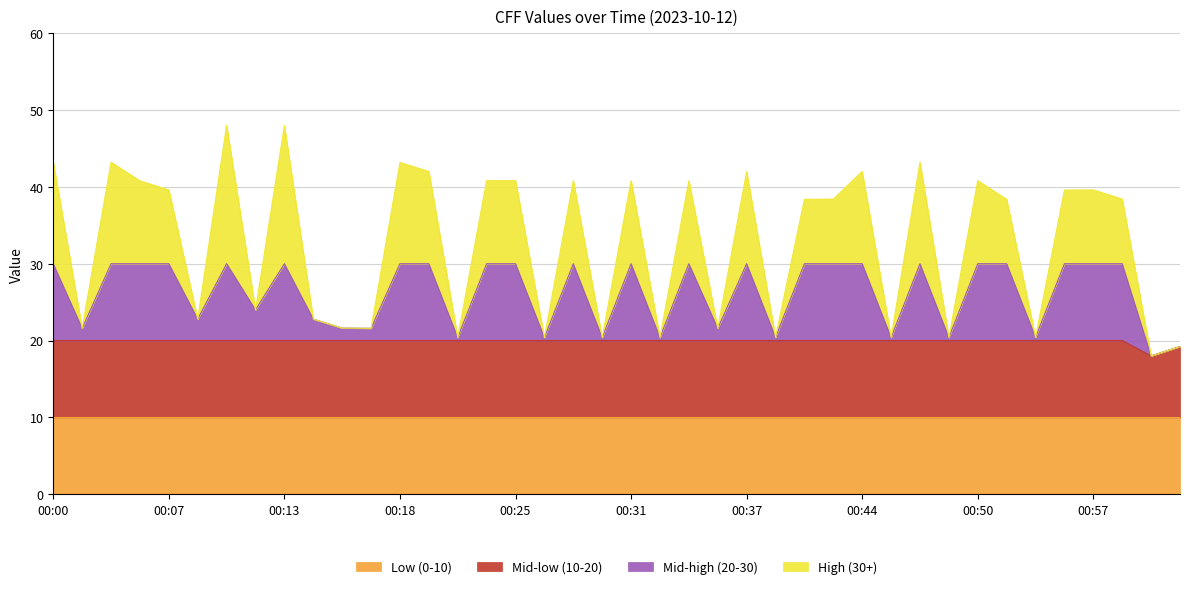

What is the average value?

32.7